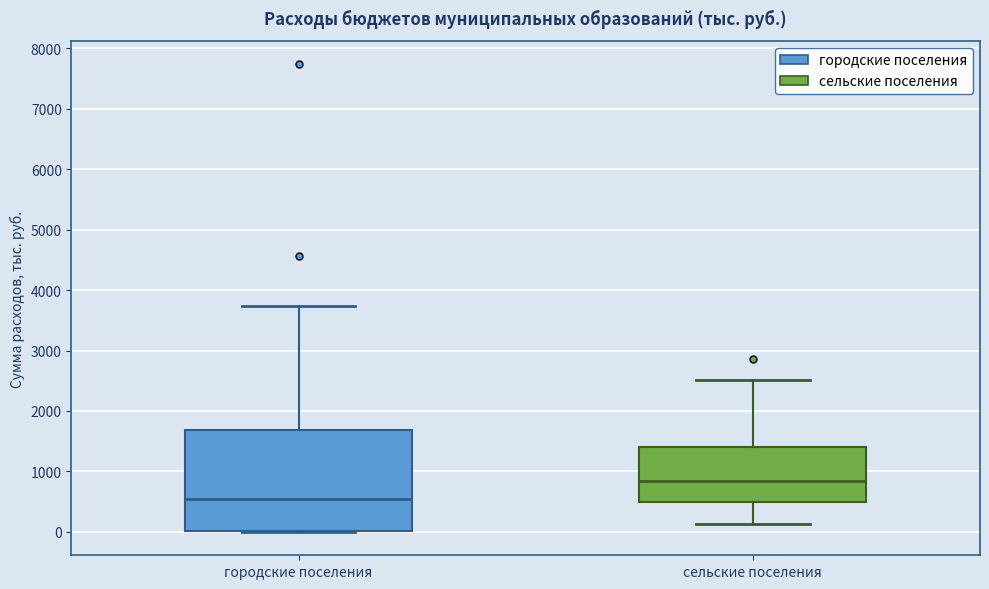

Which box is the tallest, from its lower edge to its upper edge?

городские поселения